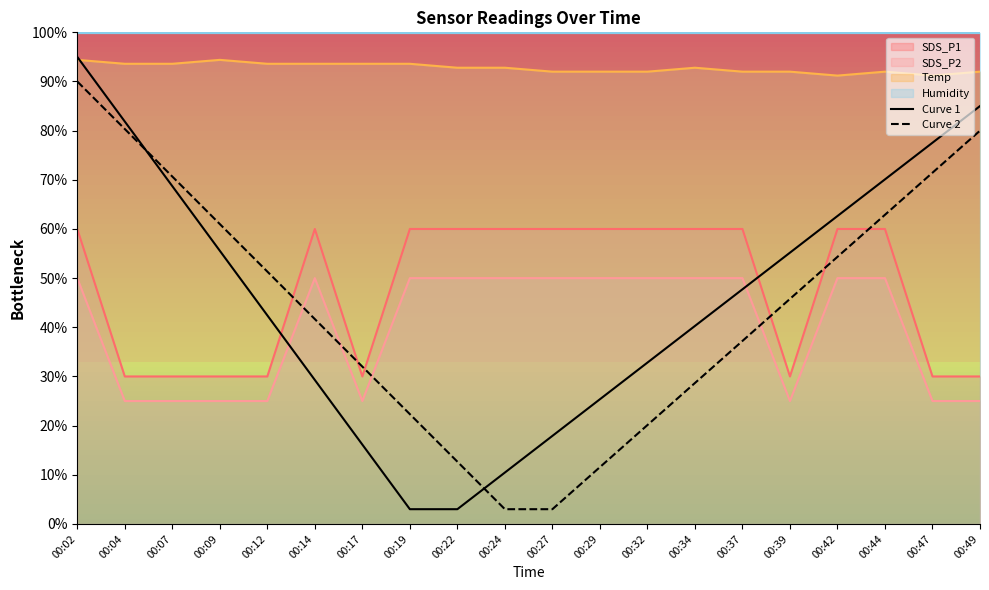

What is the average value of the Curve 2 series?

44.0